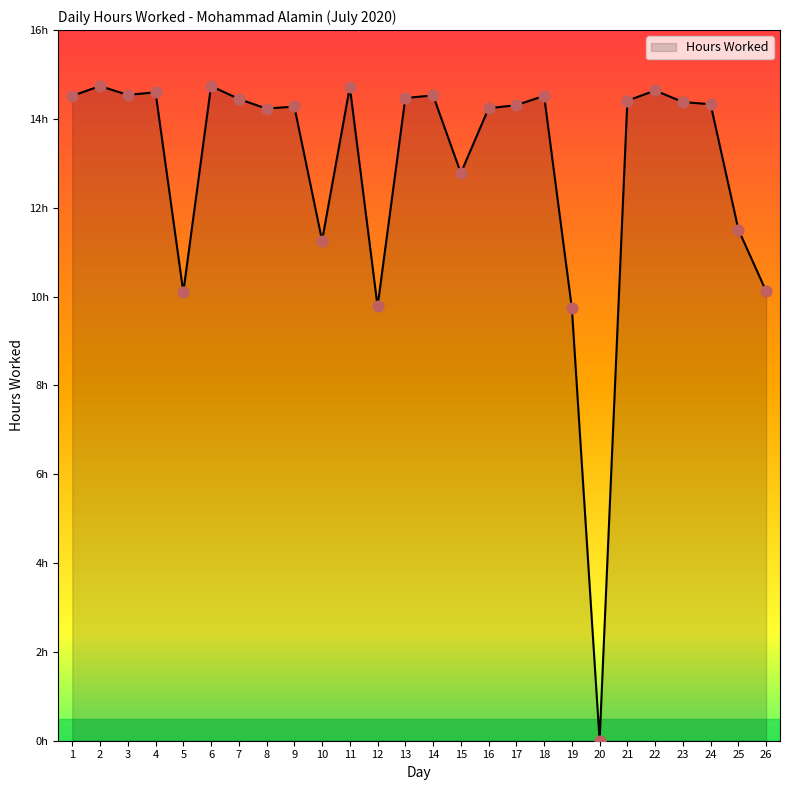

Between 10 and 14, which is larger?

14